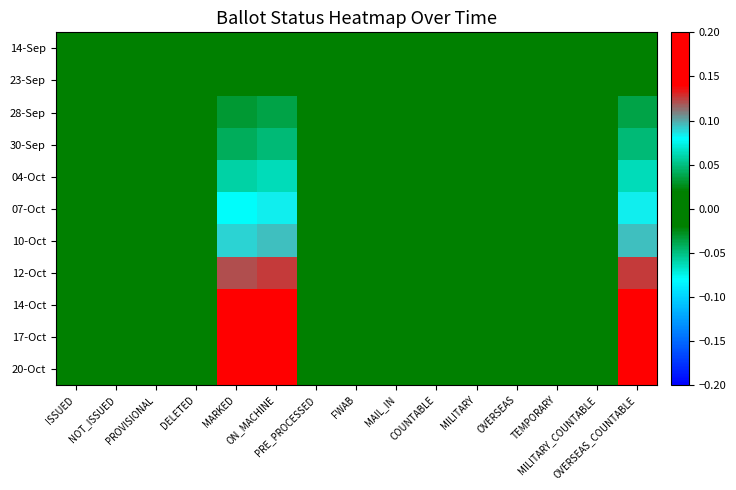

Reading left to right, extract all data points from this chart.

14-Sep: ISSUED=0.0	NOT_ISSUED=0.0	PROVISIONAL=0.0	DELETED=0.0	MARKED=0.0	ON_MACHINE=0.0	PRE_PROCESSED=0.0	FWAB=0.0	MAIL_IN=0.0	COUNTABLE=0.0	MILITARY=0.0	OVERSEAS=0.0	TEMPORARY=0.0	MILITARY_COUNTABLE=0.0	OVERSEAS_COUNTABLE=0.0
23-Sep: ISSUED=0.0	NOT_ISSUED=0.0	PROVISIONAL=0.0	DELETED=0.0	MARKED=0.0	ON_MACHINE=0.0	PRE_PROCESSED=0.0	FWAB=0.0	MAIL_IN=0.0	COUNTABLE=0.0	MILITARY=0.0	OVERSEAS=0.0	TEMPORARY=0.0	MILITARY_COUNTABLE=0.0	OVERSEAS_COUNTABLE=0.0
28-Sep: ISSUED=0.0	NOT_ISSUED=0.0	PROVISIONAL=0.0	DELETED=0.0	MARKED=0.0	ON_MACHINE=0.0	PRE_PROCESSED=0.0	FWAB=0.0	MAIL_IN=0.0	COUNTABLE=0.0	MILITARY=0.0	OVERSEAS=0.0	TEMPORARY=0.0	MILITARY_COUNTABLE=0.0	OVERSEAS_COUNTABLE=0.0
30-Sep: ISSUED=0.0	NOT_ISSUED=0.0	PROVISIONAL=0.0	DELETED=0.0	MARKED=0.0	ON_MACHINE=0.0	PRE_PROCESSED=0.0	FWAB=0.0	MAIL_IN=0.0	COUNTABLE=0.0	MILITARY=0.0	OVERSEAS=0.0	TEMPORARY=0.0	MILITARY_COUNTABLE=0.0	OVERSEAS_COUNTABLE=0.0
04-Oct: ISSUED=0.0	NOT_ISSUED=0.0	PROVISIONAL=0.0	DELETED=0.0	MARKED=0.1	ON_MACHINE=0.1	PRE_PROCESSED=0.0	FWAB=0.0	MAIL_IN=0.0	COUNTABLE=0.0	MILITARY=0.0	OVERSEAS=0.0	TEMPORARY=0.0	MILITARY_COUNTABLE=0.0	OVERSEAS_COUNTABLE=0.1
07-Oct: ISSUED=0.0	NOT_ISSUED=0.0	PROVISIONAL=0.0	DELETED=0.0	MARKED=0.1	ON_MACHINE=0.1	PRE_PROCESSED=0.0	FWAB=0.0	MAIL_IN=0.0	COUNTABLE=0.0	MILITARY=0.0	OVERSEAS=0.0	TEMPORARY=0.0	MILITARY_COUNTABLE=0.0	OVERSEAS_COUNTABLE=0.1
10-Oct: ISSUED=0.0	NOT_ISSUED=0.0	PROVISIONAL=0.0	DELETED=0.0	MARKED=0.1	ON_MACHINE=0.1	PRE_PROCESSED=0.0	FWAB=0.0	MAIL_IN=0.0	COUNTABLE=0.0	MILITARY=0.0	OVERSEAS=0.0	TEMPORARY=0.0	MILITARY_COUNTABLE=0.0	OVERSEAS_COUNTABLE=0.1
12-Oct: ISSUED=0.0	NOT_ISSUED=0.0	PROVISIONAL=0.0	DELETED=0.0	MARKED=0.1	ON_MACHINE=0.1	PRE_PROCESSED=0.0	FWAB=0.0	MAIL_IN=0.0	COUNTABLE=0.0	MILITARY=0.0	OVERSEAS=0.0	TEMPORARY=0.0	MILITARY_COUNTABLE=0.0	OVERSEAS_COUNTABLE=0.1
14-Oct: ISSUED=0.0	NOT_ISSUED=0.0	PROVISIONAL=0.0	DELETED=0.0	MARKED=0.2	ON_MACHINE=0.2	PRE_PROCESSED=0.0	FWAB=0.0	MAIL_IN=0.0	COUNTABLE=0.0	MILITARY=0.0	OVERSEAS=0.0	TEMPORARY=0.0	MILITARY_COUNTABLE=0.0	OVERSEAS_COUNTABLE=0.2
17-Oct: ISSUED=0.0	NOT_ISSUED=0.0	PROVISIONAL=0.0	DELETED=0.0	MARKED=0.2	ON_MACHINE=0.2	PRE_PROCESSED=0.0	FWAB=0.0	MAIL_IN=0.0	COUNTABLE=0.0	MILITARY=0.0	OVERSEAS=0.0	TEMPORARY=0.0	MILITARY_COUNTABLE=0.0	OVERSEAS_COUNTABLE=0.2
20-Oct: ISSUED=0.0	NOT_ISSUED=0.0	PROVISIONAL=0.0	DELETED=0.0	MARKED=0.2	ON_MACHINE=0.2	PRE_PROCESSED=0.0	FWAB=0.0	MAIL_IN=0.0	COUNTABLE=0.0	MILITARY=0.0	OVERSEAS=0.0	TEMPORARY=0.0	MILITARY_COUNTABLE=0.0	OVERSEAS_COUNTABLE=0.2